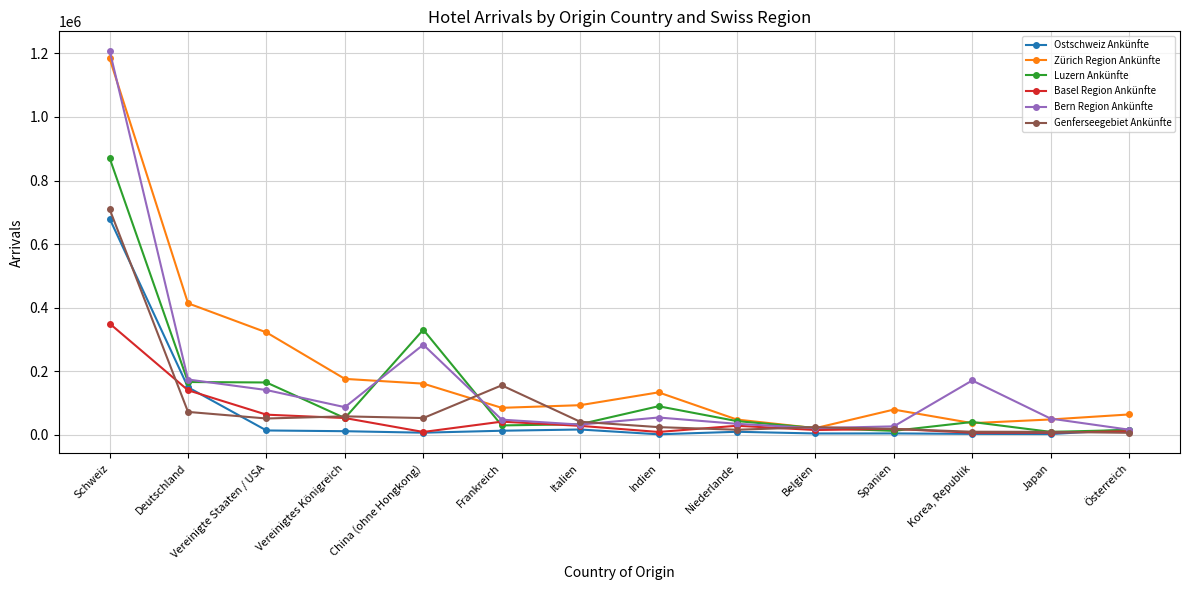

At which label does Zürich Region Ankünfte reach its minimum?

Belgien